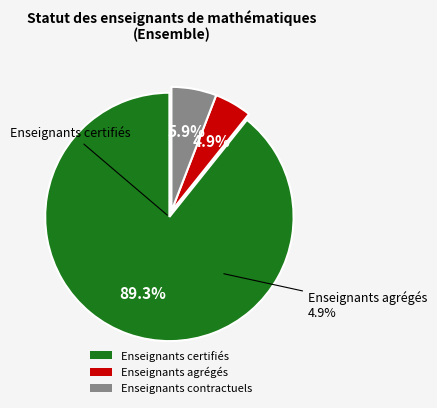

Is it true that Enseignants certifiés is 89% of the pie?

True